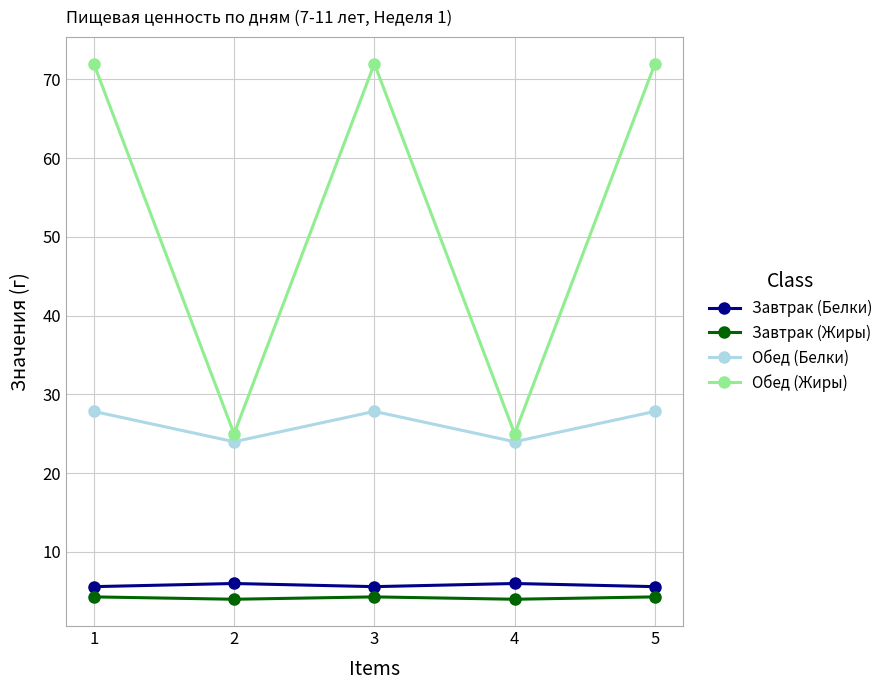

The Обед (Белки) series shows 27.9 at 3. True or false?

True